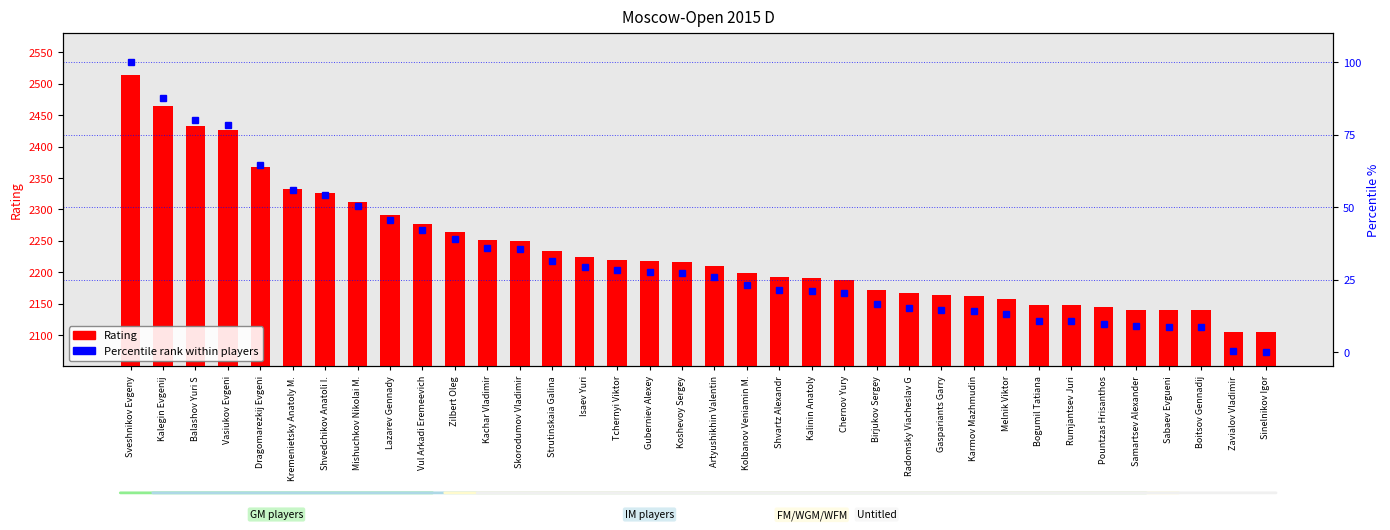

At how many categories does at least one series exceed 365?

36